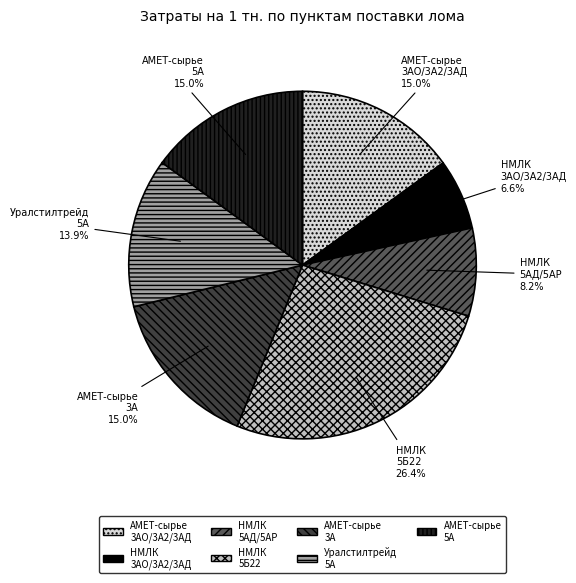

Which category has the smallest portion of the pie?

НМЛК 3АО/3А2/3АД